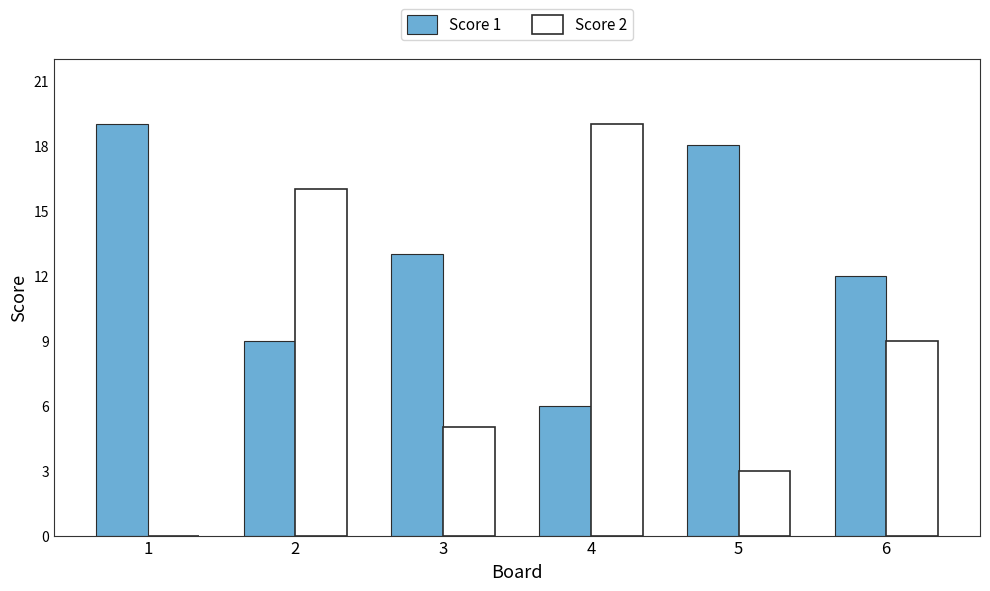

Count the Score 2 values in the range 3 to 16.

4